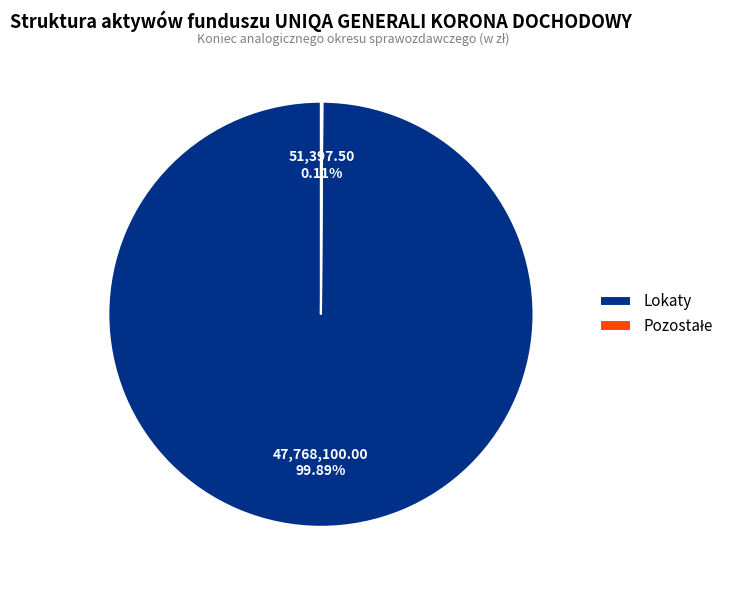

The Lokaty slice represents 100% of the pie. True or false?

True